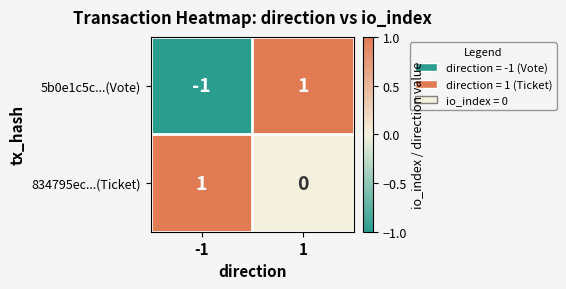

How many distinct data groups are displayed?

2